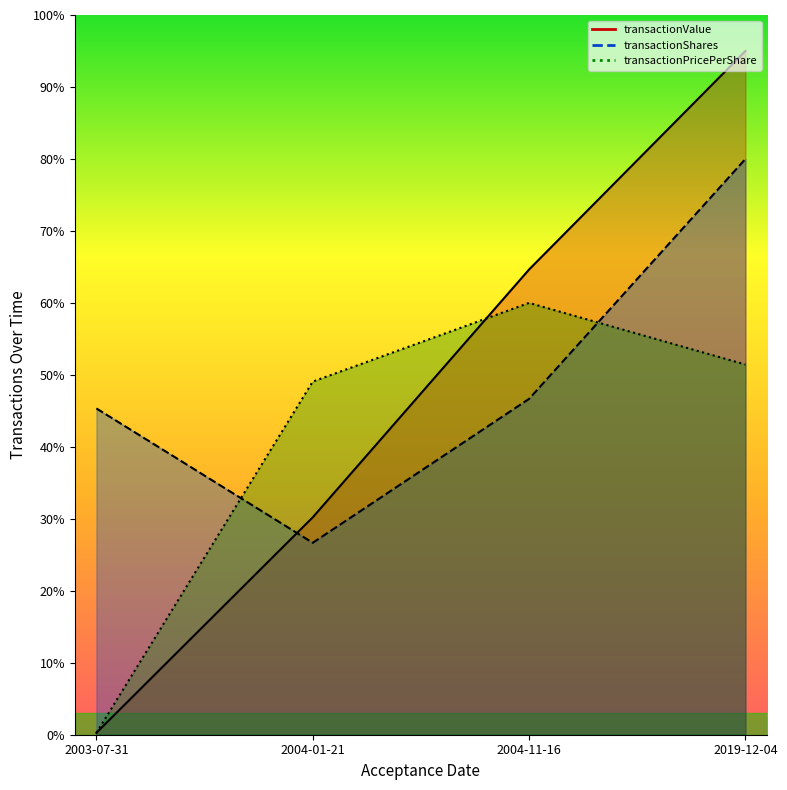

Does the chart display data point markers on the line(s)?

No